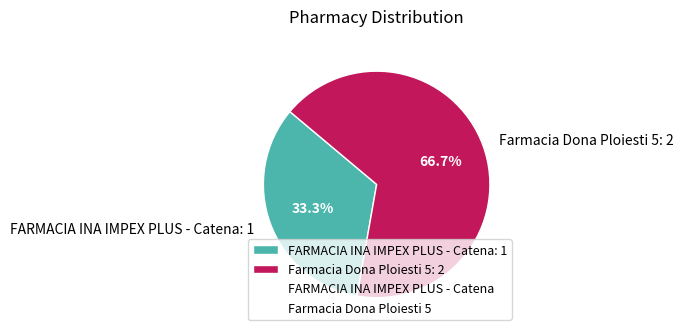

Combined, do Farmacia Dona Ploiesti 5 and FARMACIA INA IMPEX PLUS - Catena account for over 50%?

Yes